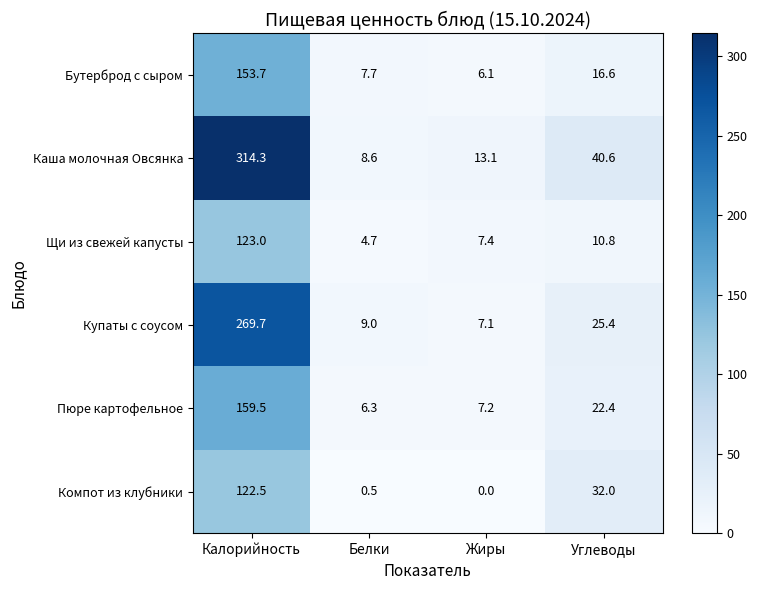

Rank the series by their maximum value, from highest to lowest.

Каша молочная Овсянка, Купаты с соусом, Пюре картофельное, Бутерброд с сыром, Щи из свежей капусты, Компот из клубники